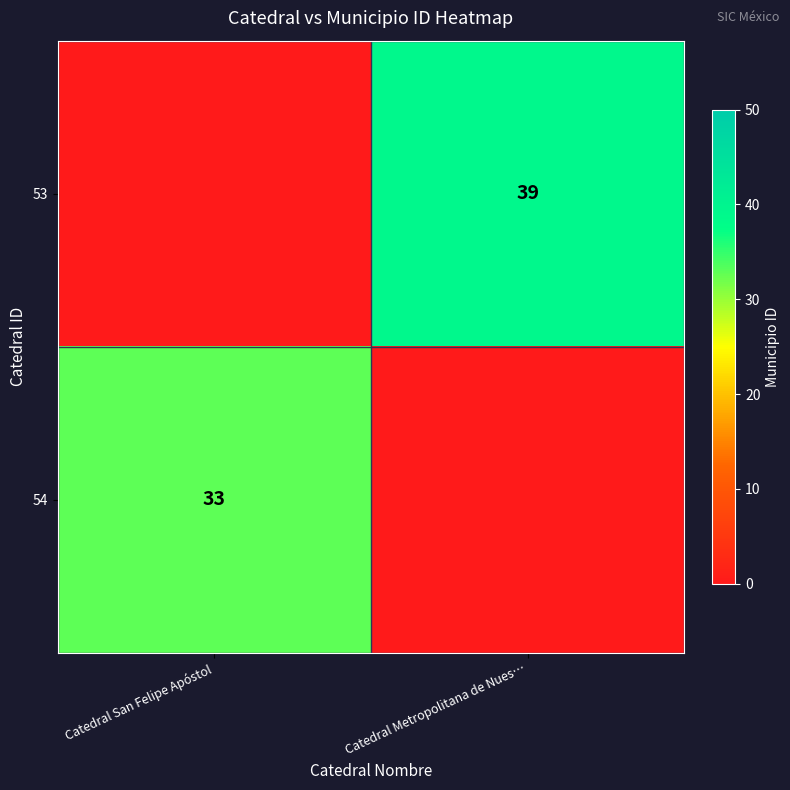

The value of 54 at Catedral San Felipe Apóstol is 12. True or false?

False